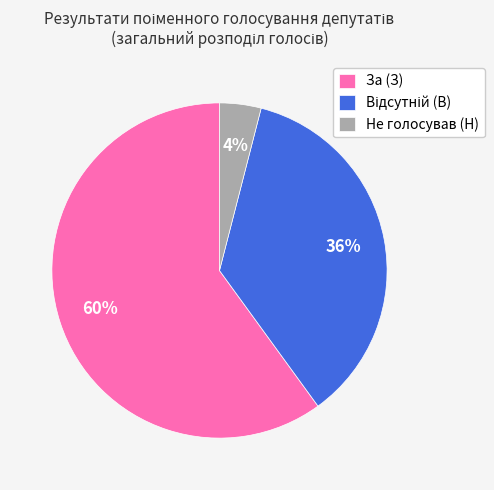

What is the largest slice in the pie chart?

За (З)